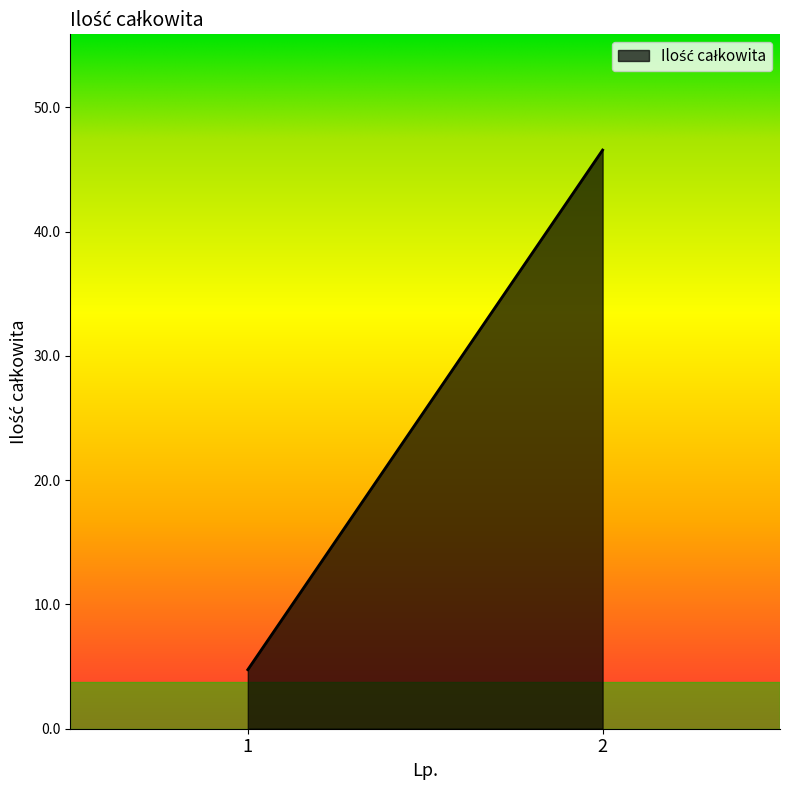

The value at 1 is 8.2. True or false?

False